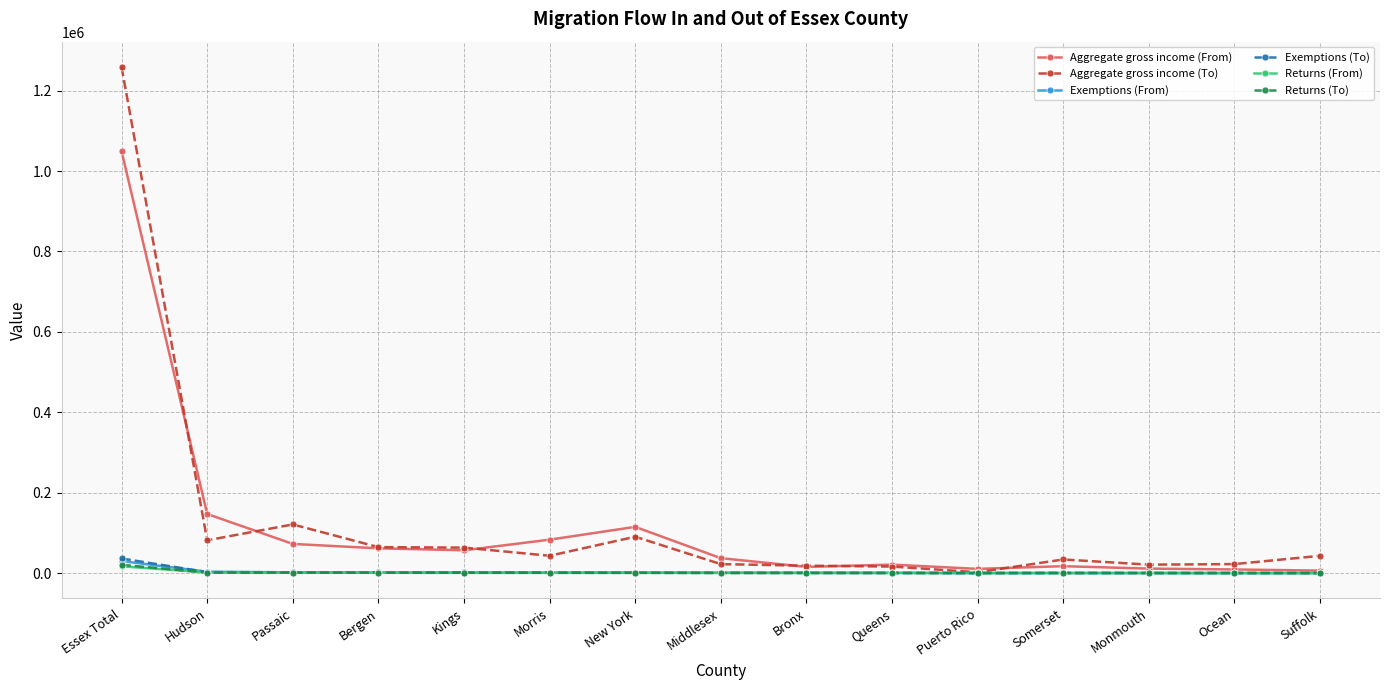

What is the label of the 12th point from the right?

Bergen